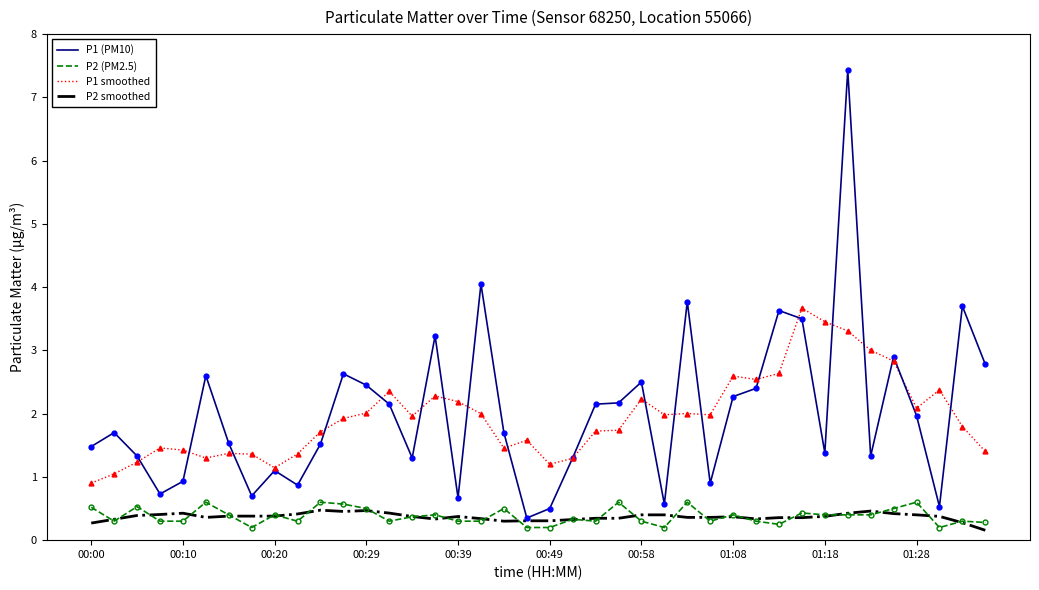

True or false: P2 (PM2.5) and P1 smoothed cross at least once.

False